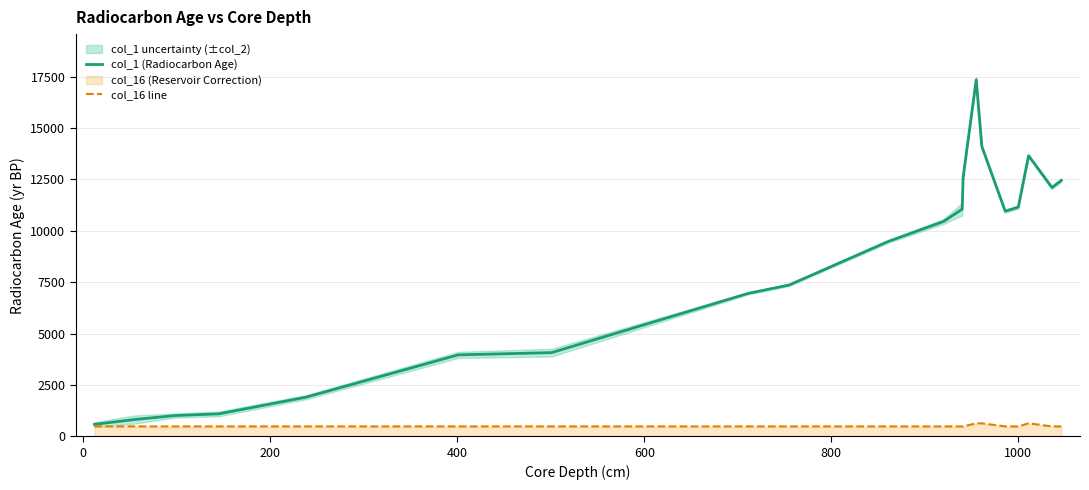

What is the minimum value for col_16 line?

480